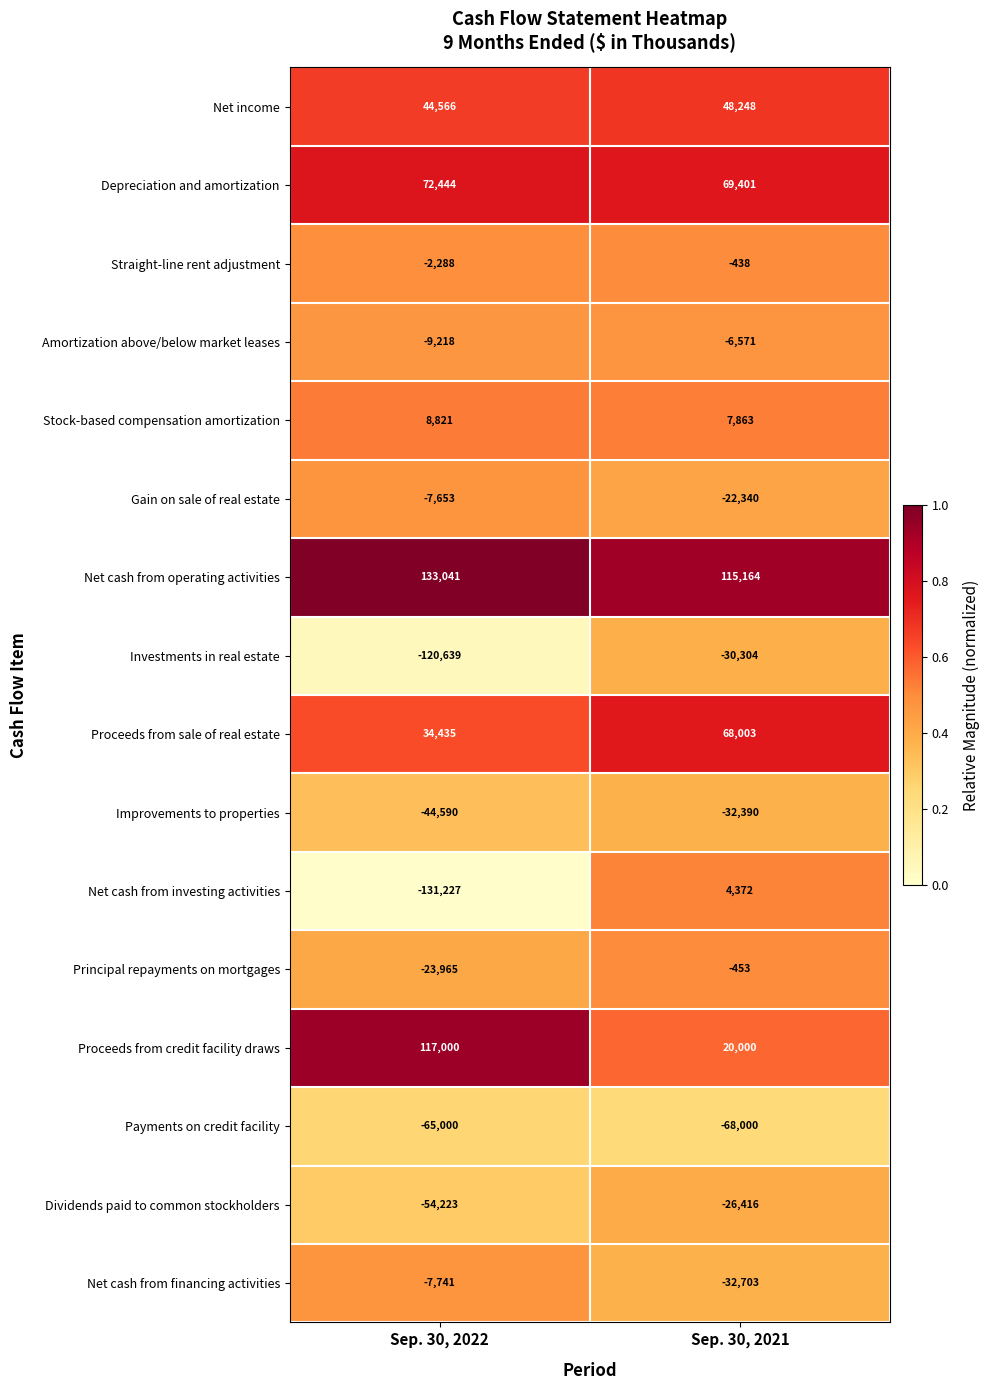

Rank the series at Sep. 30, 2022 from lowest to highest value.

Net cash from investing activities, Investments in real estate, Payments on credit facility, Dividends paid to common stockholders, Improvements to properties, Principal repayments on mortgages, Amortization above/below market leases, Net cash from financing activities, Gain on sale of real estate, Straight-line rent adjustment, Stock-based compensation amortization, Proceeds from sale of real estate, Net income, Depreciation and amortization, Proceeds from credit facility draws, Net cash from operating activities